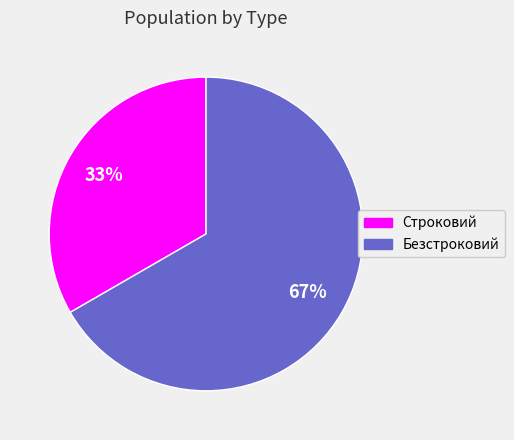

To the nearest percent, what is the combined percentage of Безстроковий and Строковий?

100%